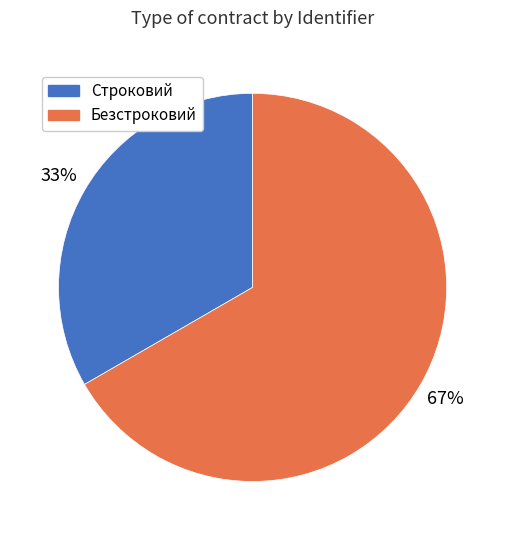

What is the majority slice?

Безстроковий